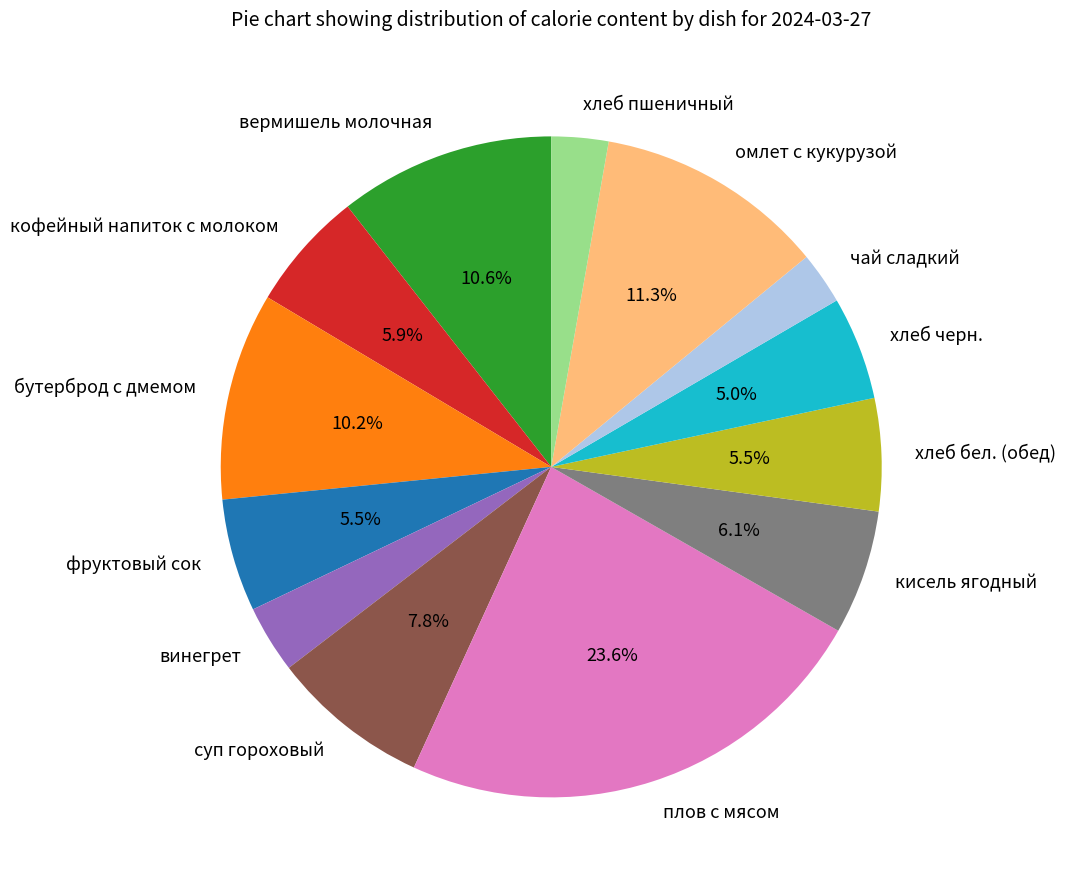

Does фруктовый сок account for over 50% of the chart?

No